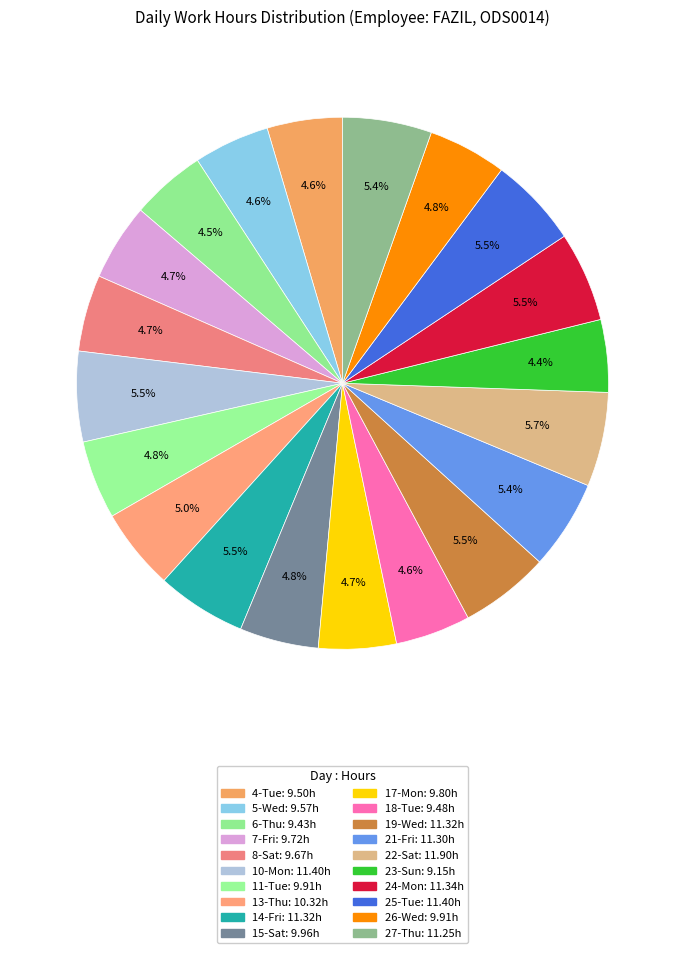

True or false: 26-Wed accounts for 1% of the total.

False